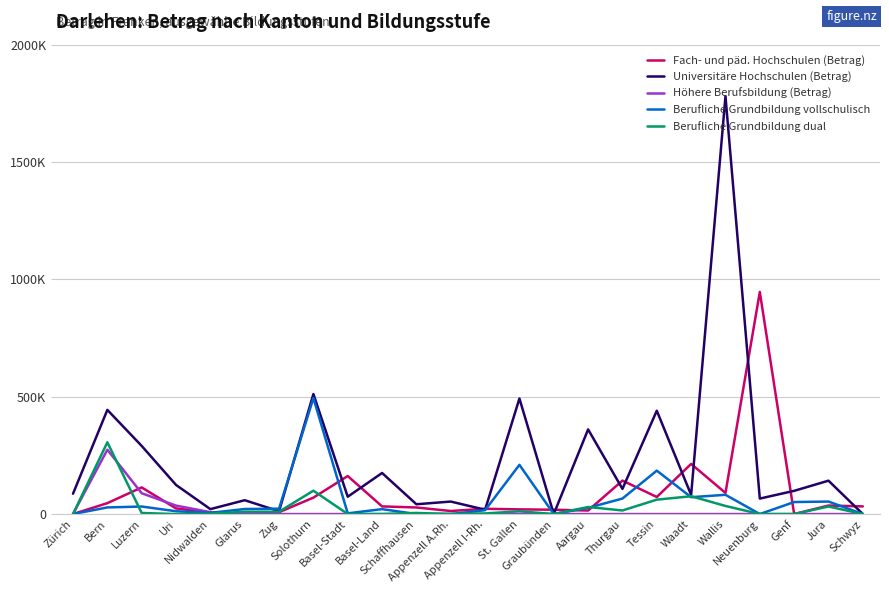

What is the difference between the highest and lowest values at Waadt?

213667